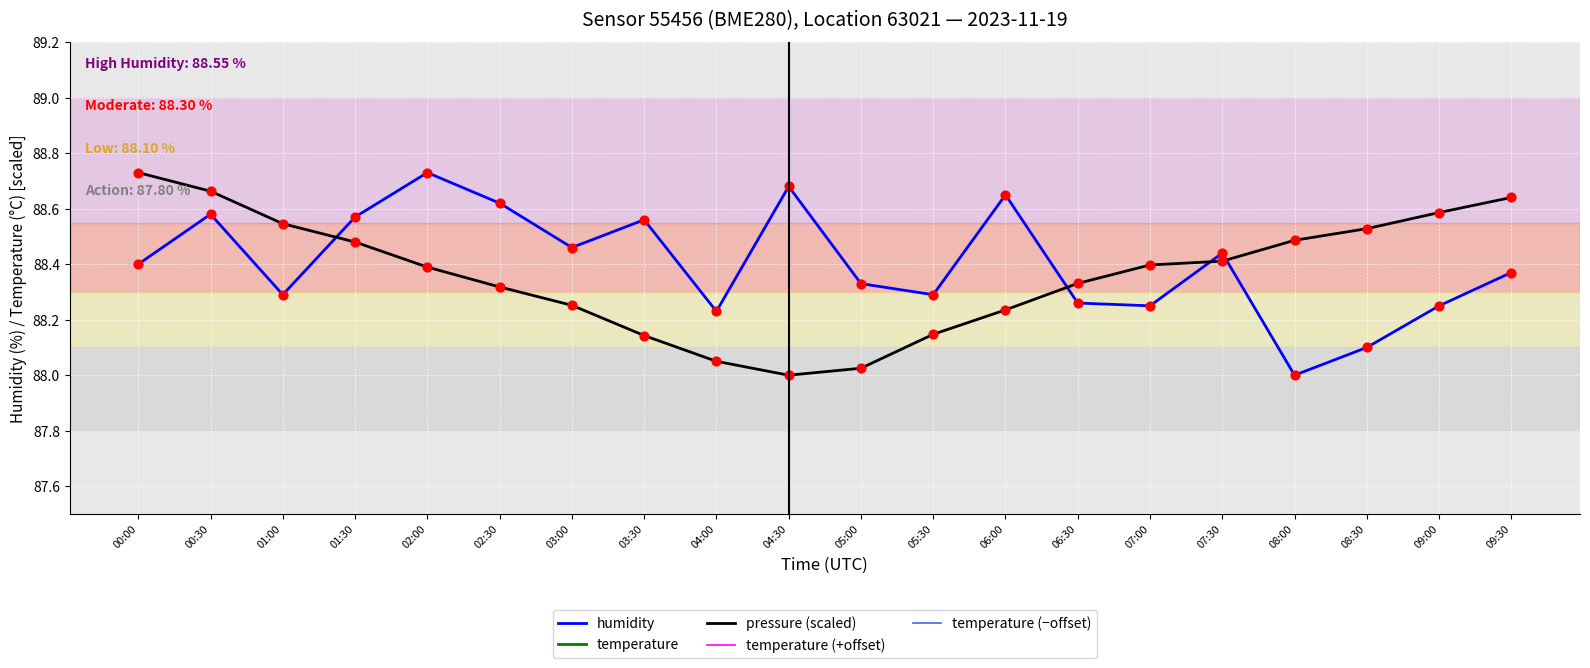

What is the total value across all series at 00:00?

211.7